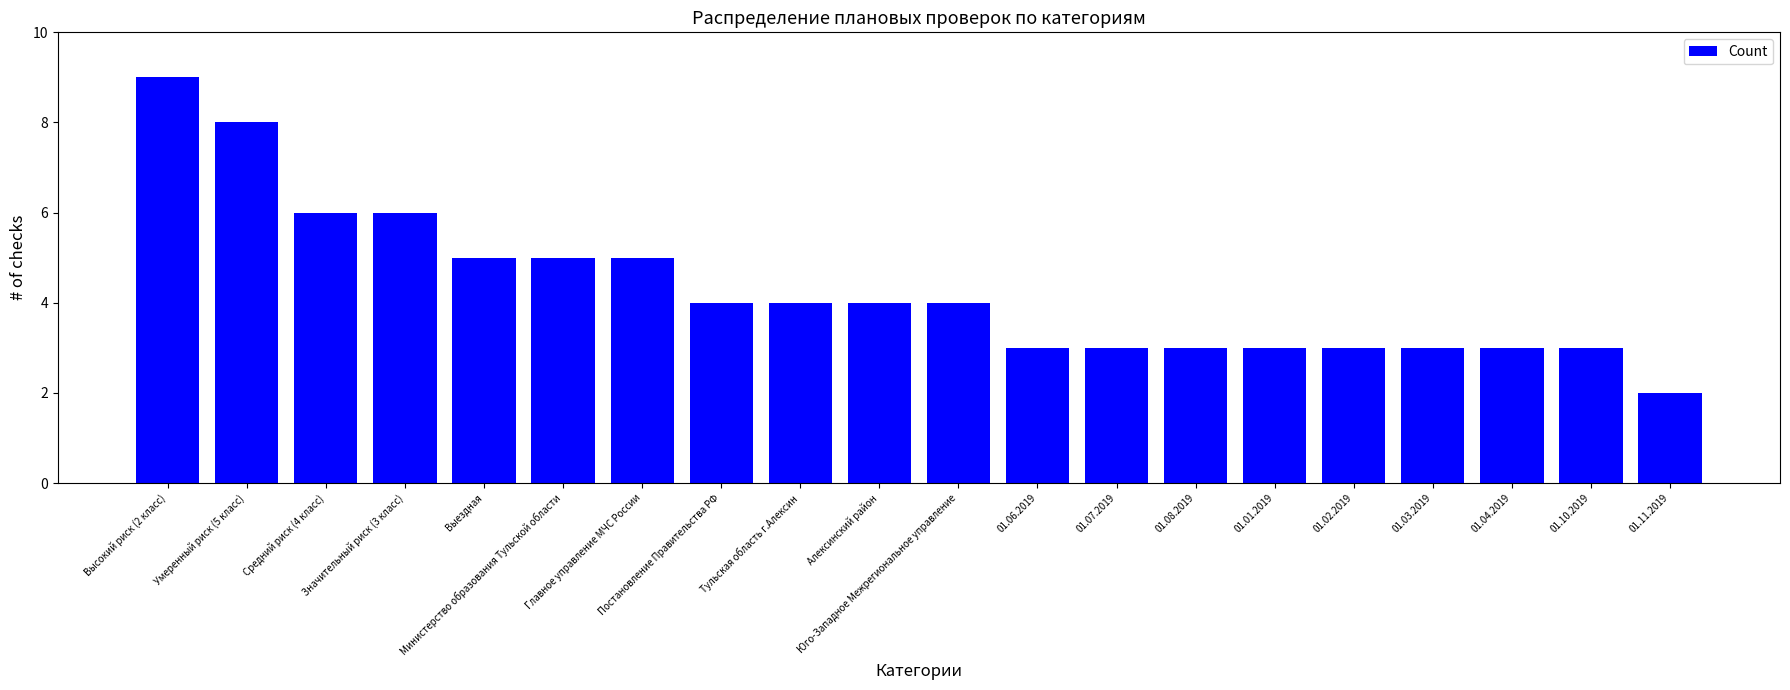

How many distinct data groups are displayed?

1